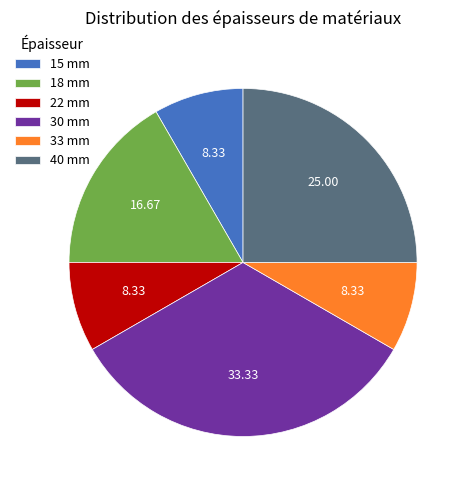

Does 15 mm represent more than half of the total?

No